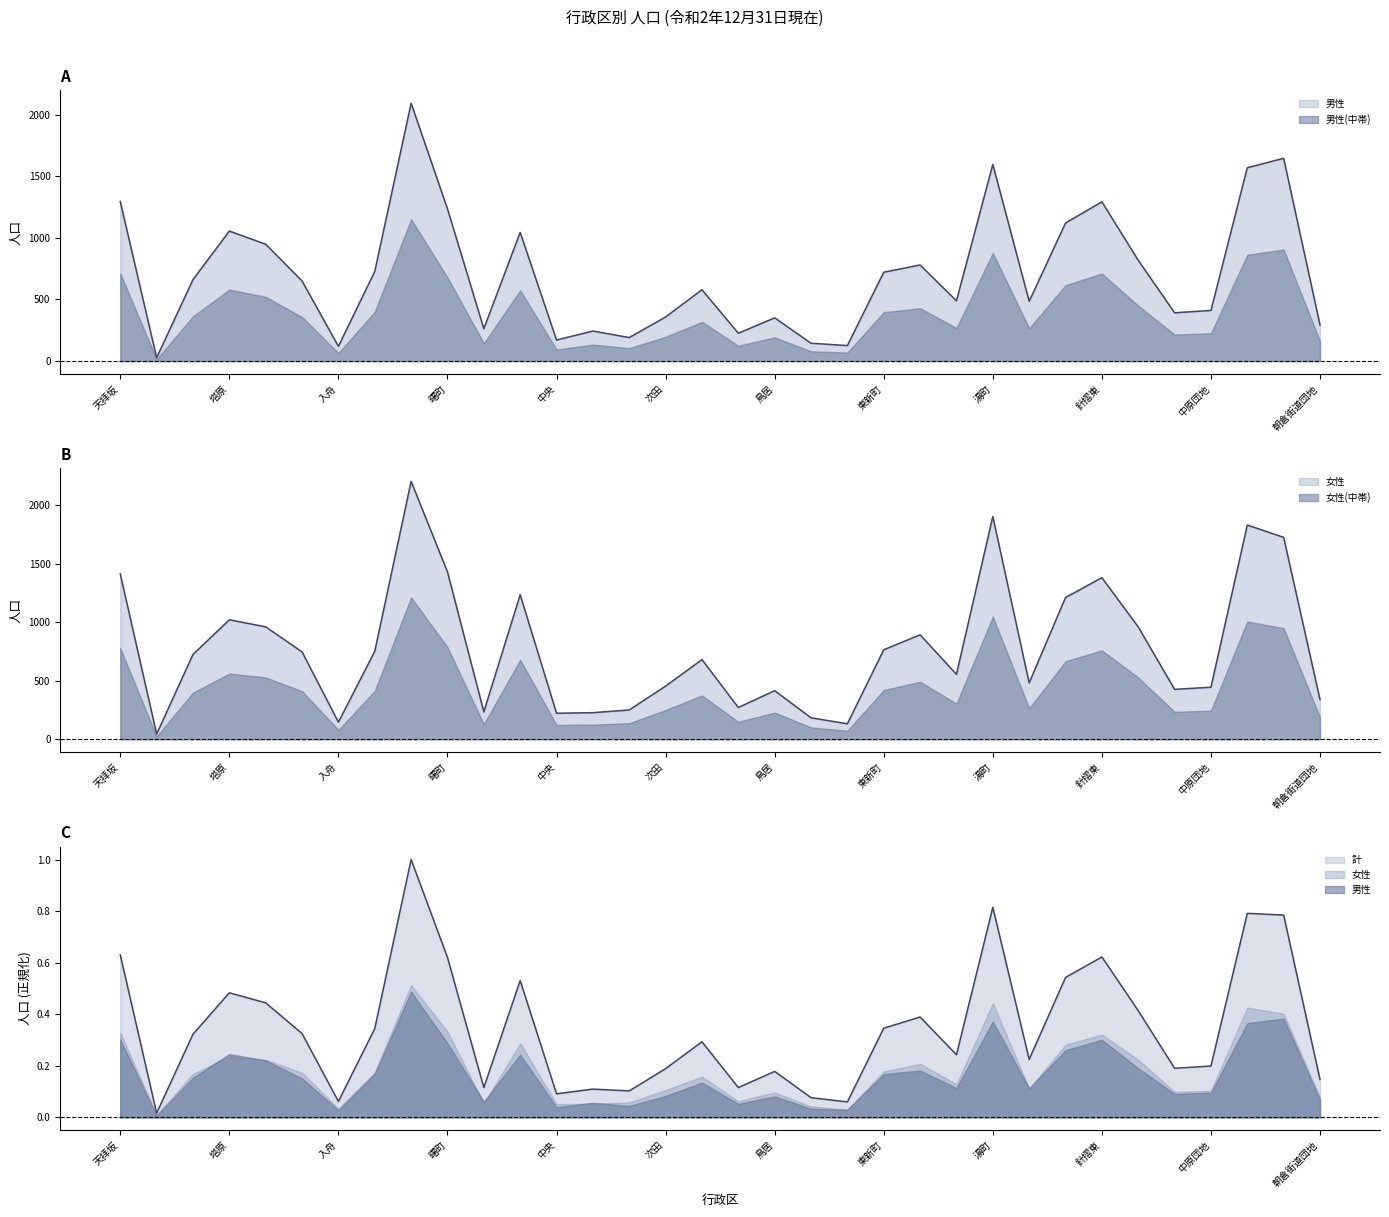

What is the label of the 4th point from the right?

中原団地